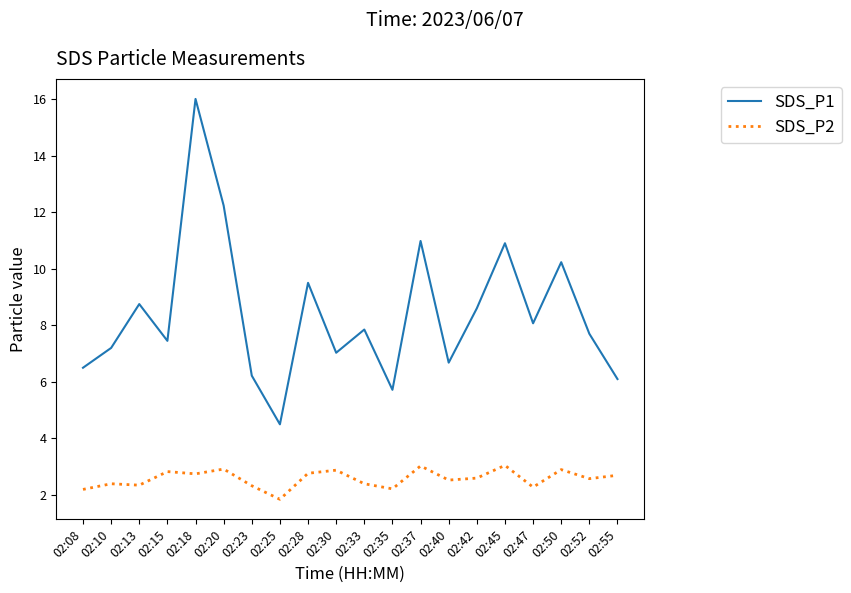

The SDS_P2 series shows 2.4 at 02:10. True or false?

True